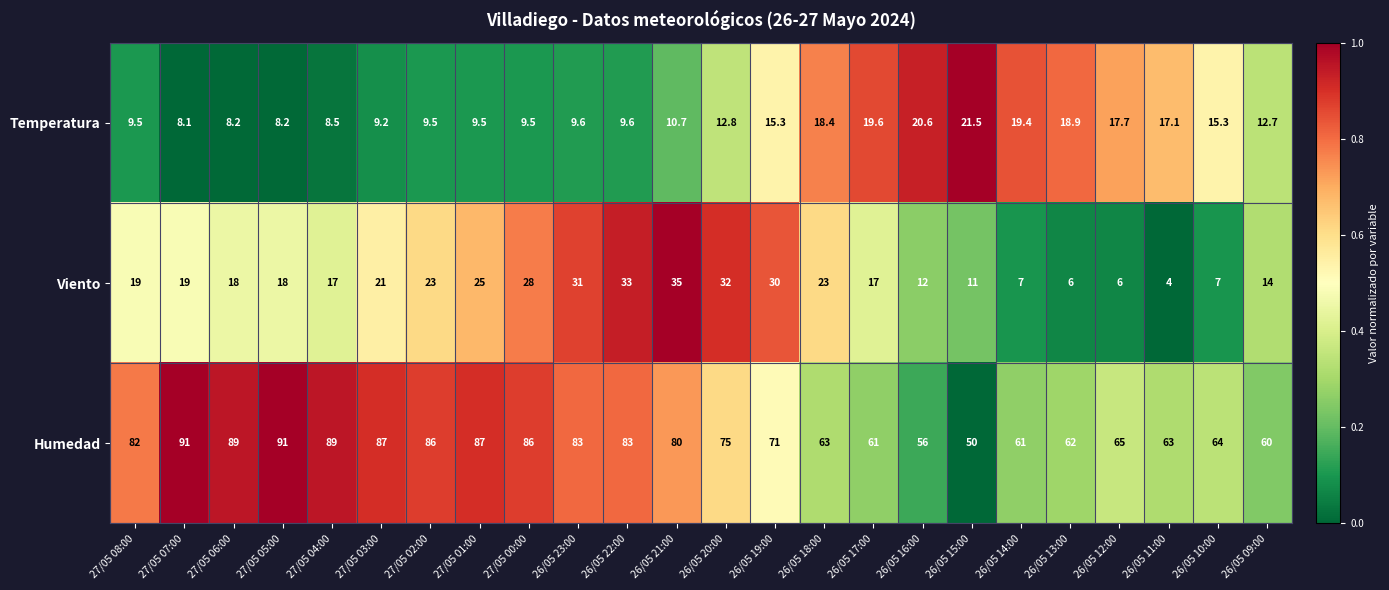

How many data points in Temperatura are above 12?

12